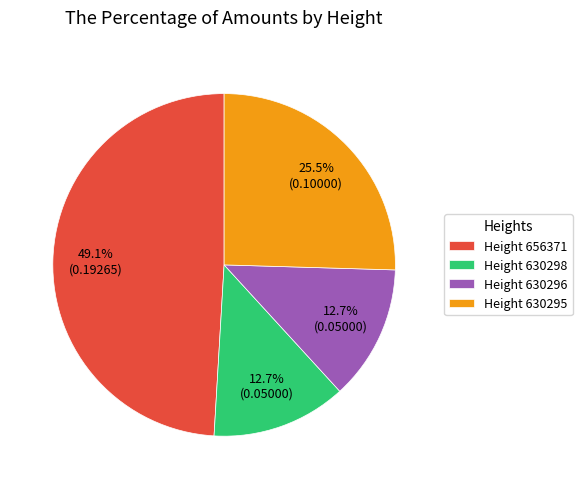

Do Height 656371 and Height 630296 together represent more than half of the pie?

Yes